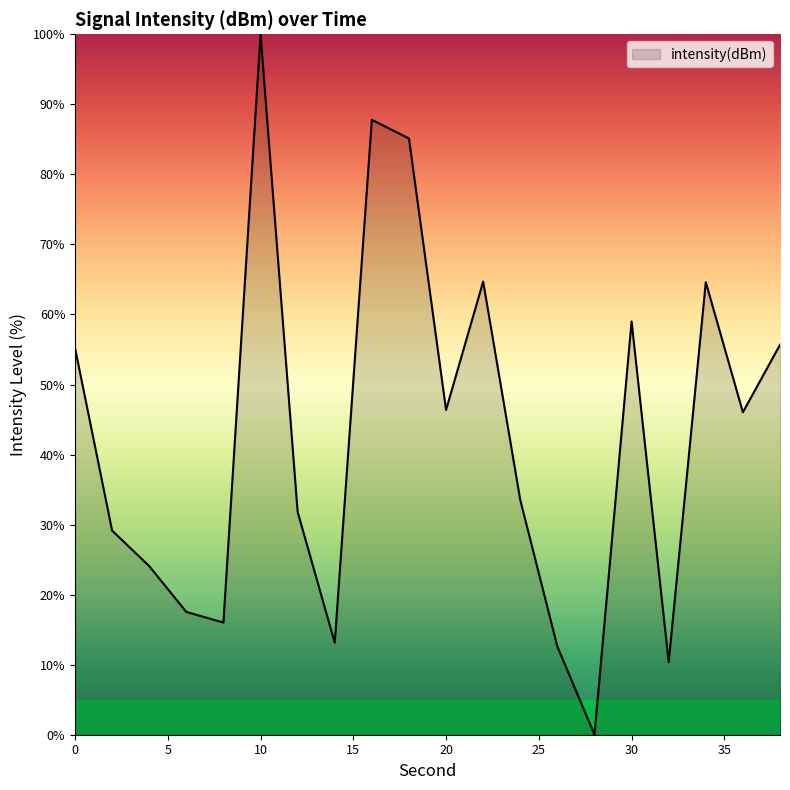

What is the greatest value displayed?

100.0